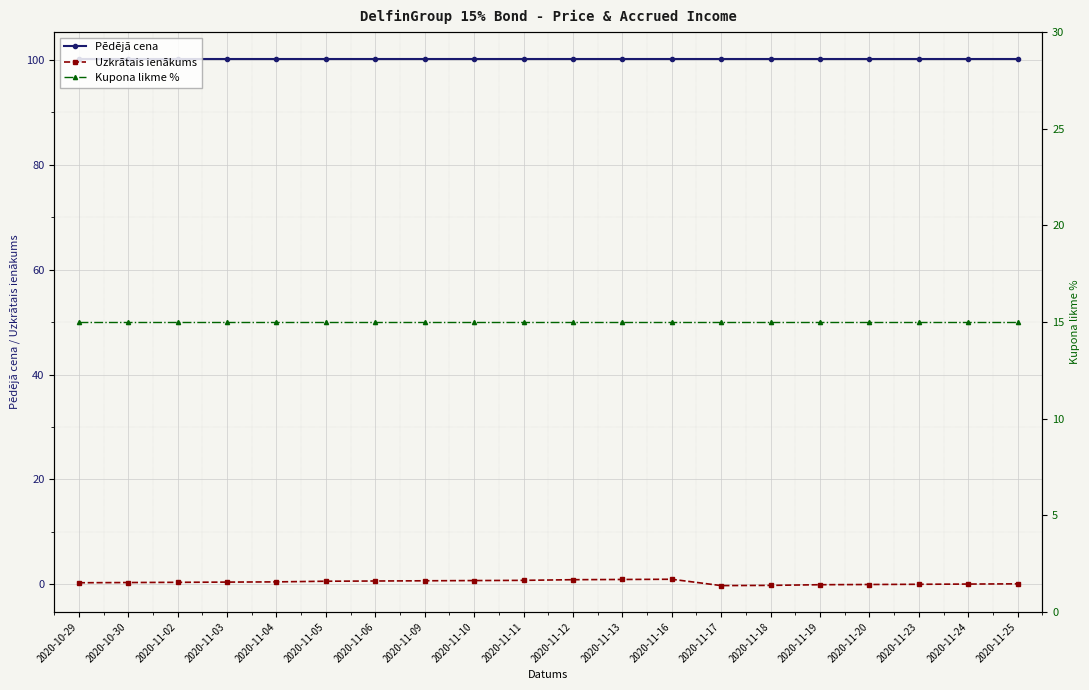

Which series changed the most between 2020-11-02 and 2020-11-24?

Uzkrātais ienākums